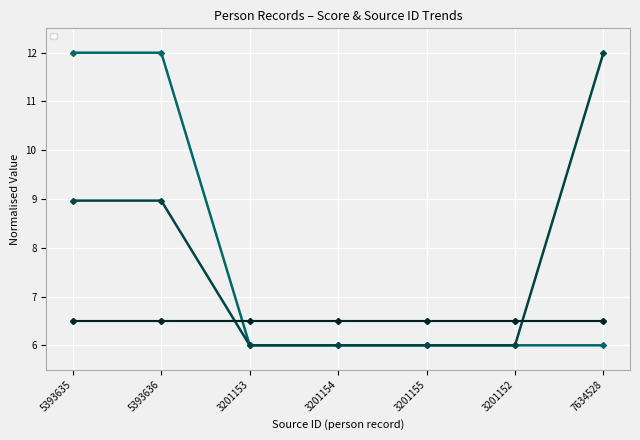

True or false: _score has a value of 10.5 at 3201155.

False